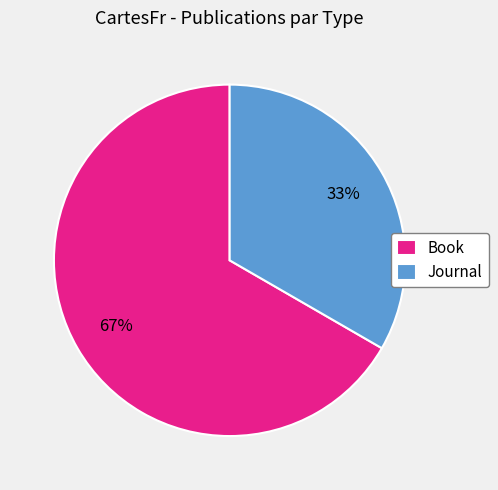

To the nearest percent, what percentage of the pie is Journal?

33%